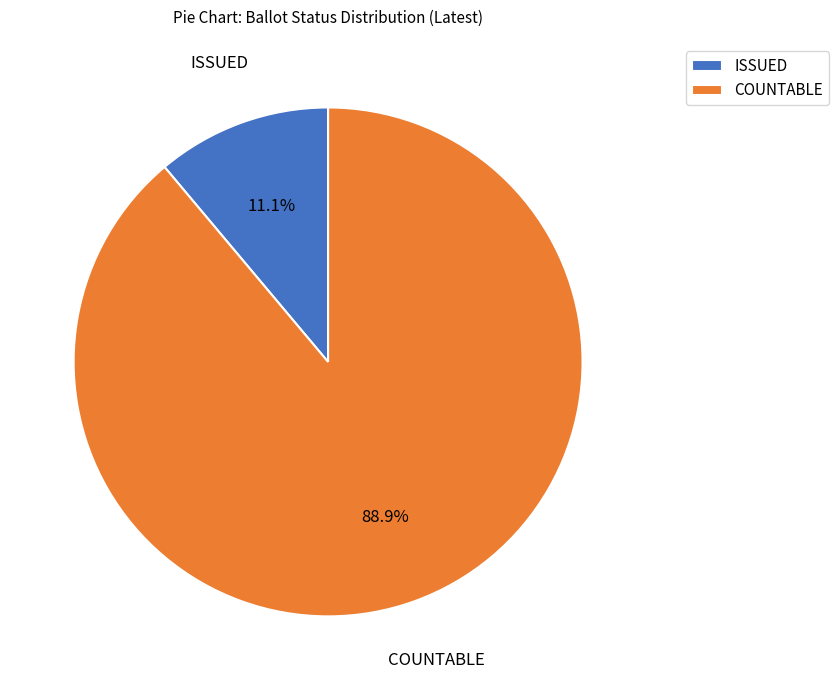

Between ISSUED and COUNTABLE, which is larger?

COUNTABLE